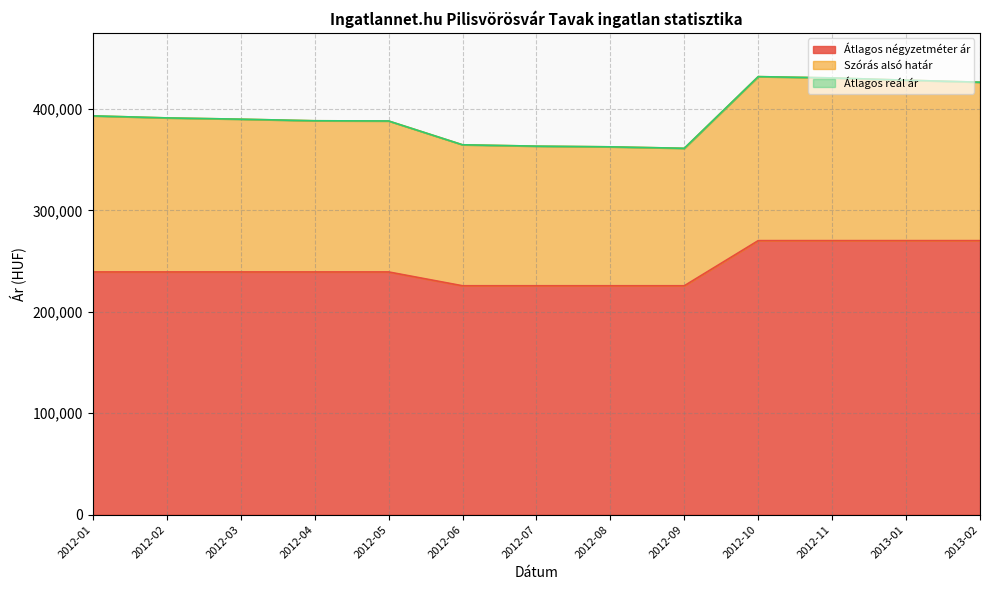

The value of Szórás alsó határ at 2012-03 is 261103. True or false?

False